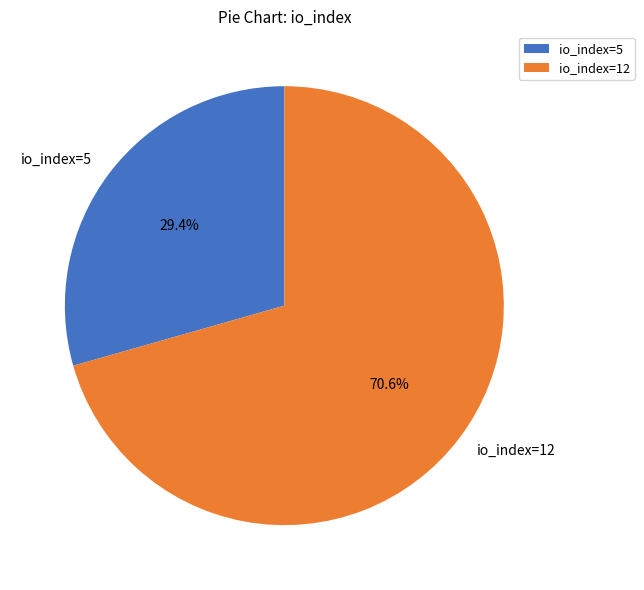

To the nearest percent, what is the combined percentage of io_index=12 and io_index=5?

100%